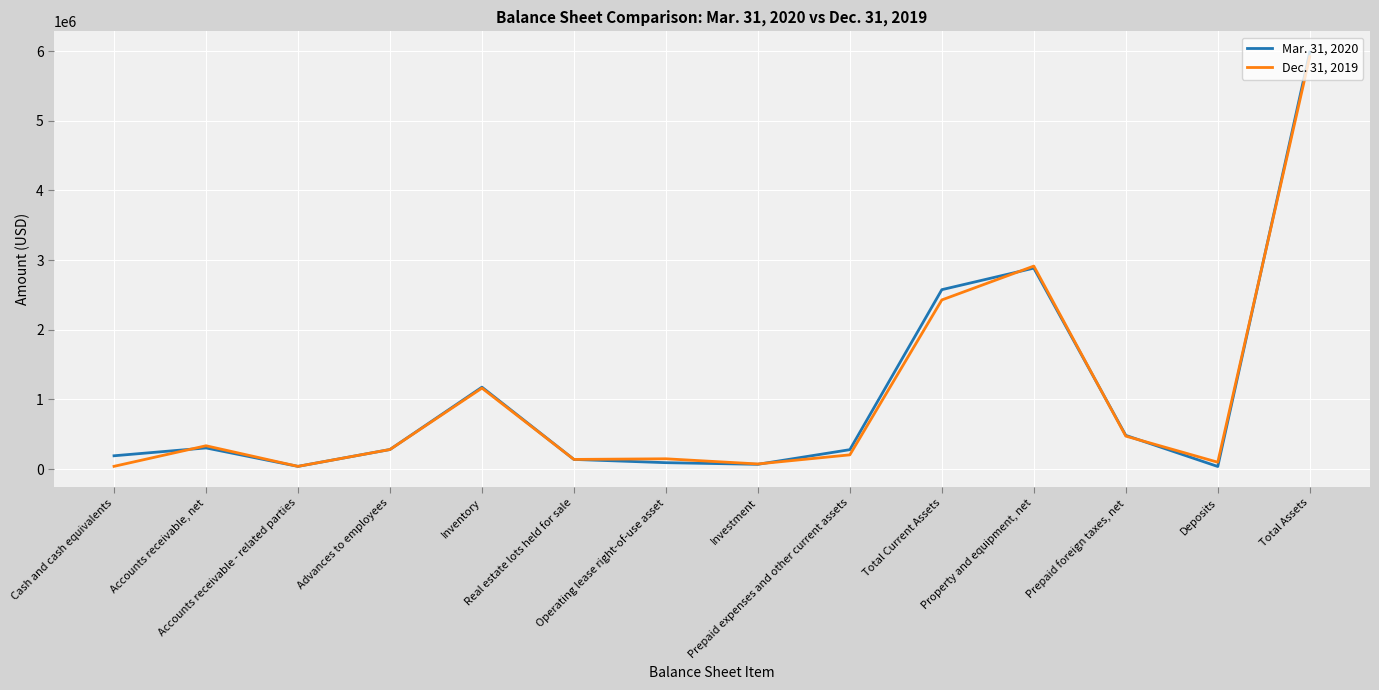

What is the difference between the maximum and minimum values in the Mar. 31, 2020 series?

5948610